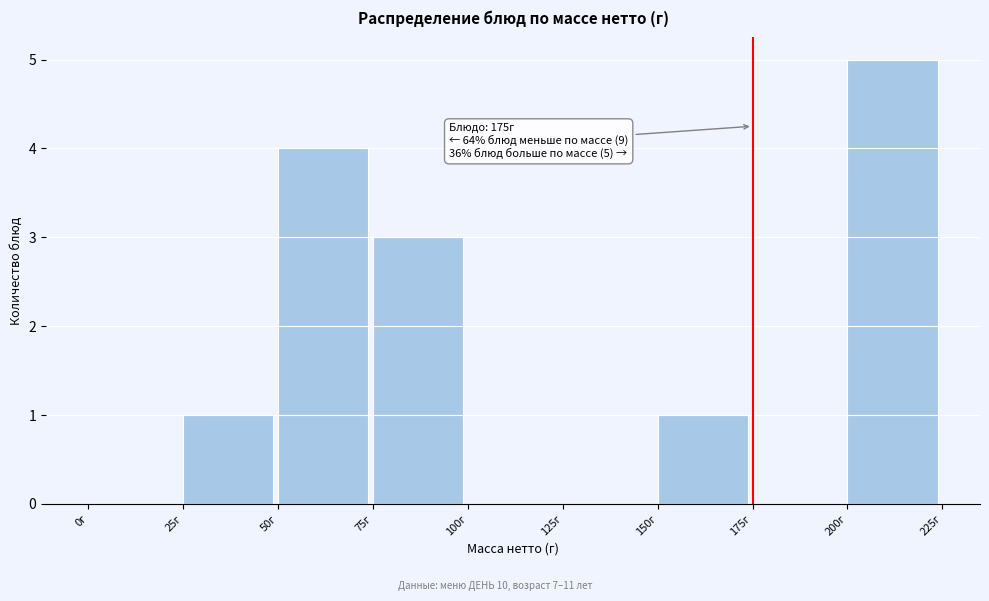

Which range on the x-axis has the tallest bar?

200 to 225